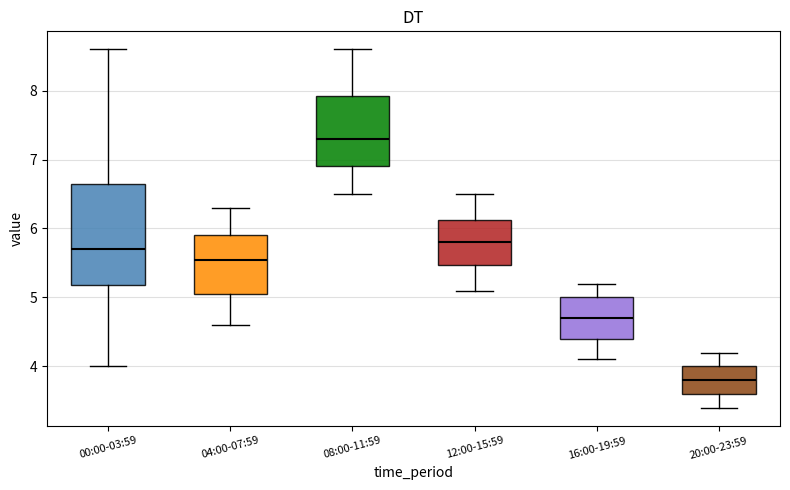

Reading left to right, transcribe this box plot: for each box, give where its median line is, the range the box spans, and where its two whiskers end, as read against the y-axis. The values are not printed on the chart, so give them approximately, as read against the axis.

00:00-03:59: median 5.7, box 5.2 to 6.7, whiskers 4.0 to 8.6
04:00-07:59: median 5.6, box 5.1 to 5.9, whiskers 4.6 to 6.3
08:00-11:59: median 7.3, box 6.9 to 7.9, whiskers 6.5 to 8.6
12:00-15:59: median 5.8, box 5.5 to 6.1, whiskers 5.1 to 6.5
16:00-19:59: median 4.7, box 4.4 to 5.0, whiskers 4.1 to 5.2
20:00-23:59: median 3.8, box 3.6 to 4.0, whiskers 3.4 to 4.2